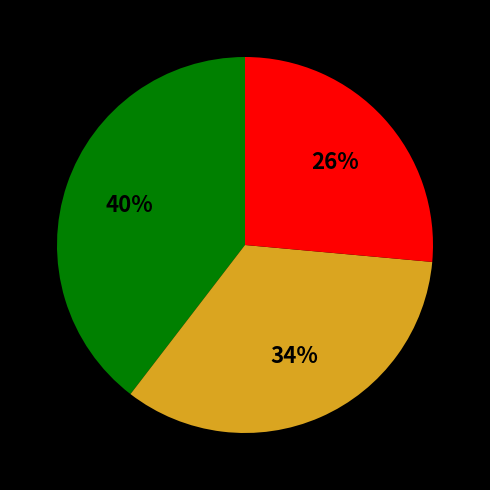

To the nearest percent, what is the average slice percentage?

33%